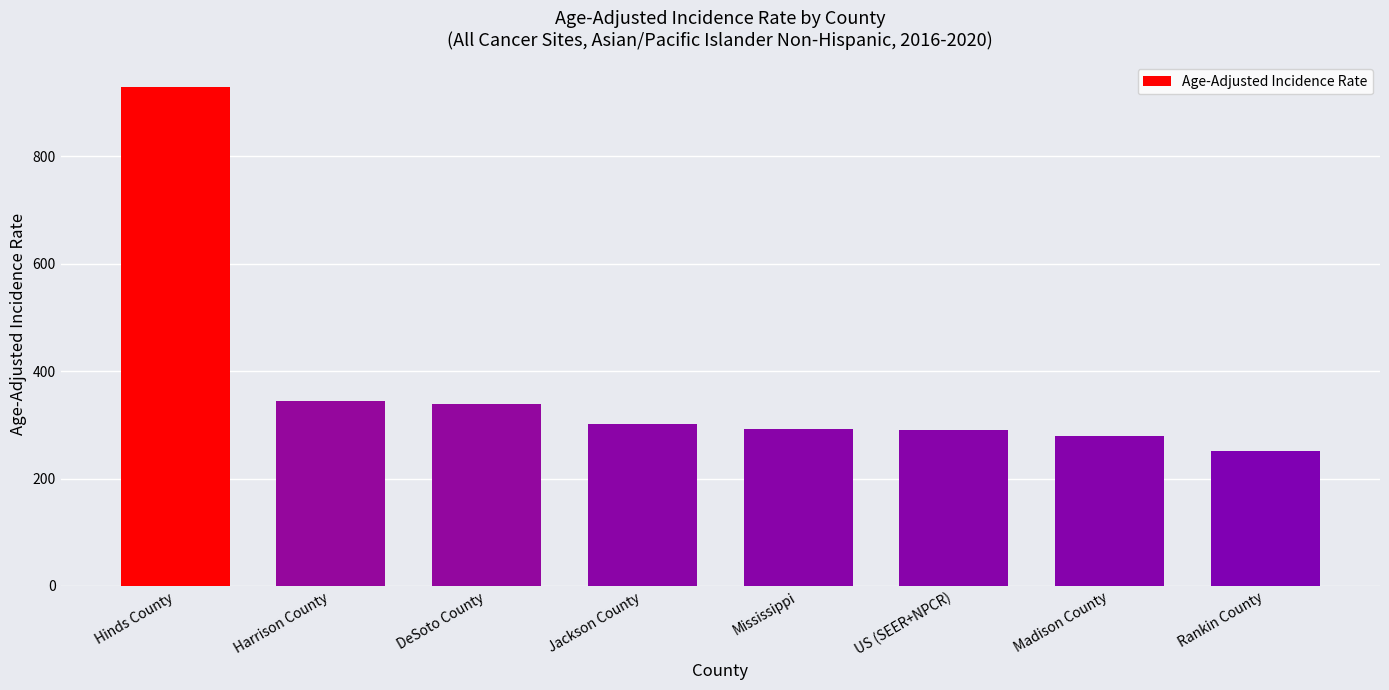

What is the change in value from Madison County to Rankin County?

-27.5